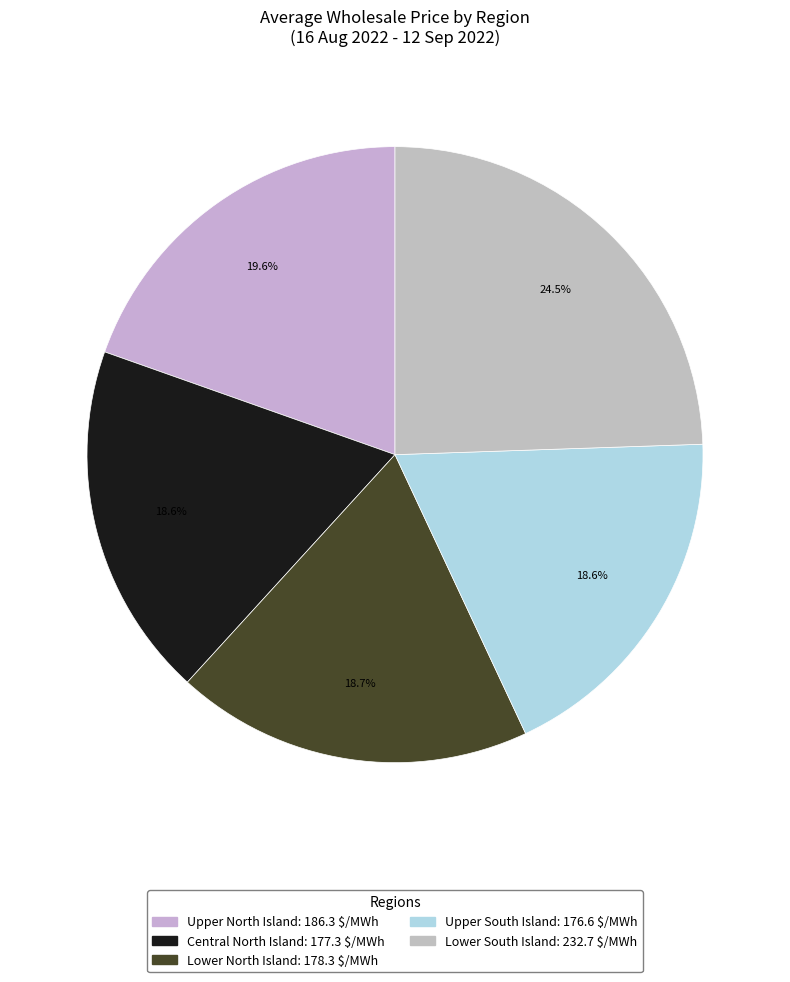

Does Lower North Island account for over 50% of the chart?

No